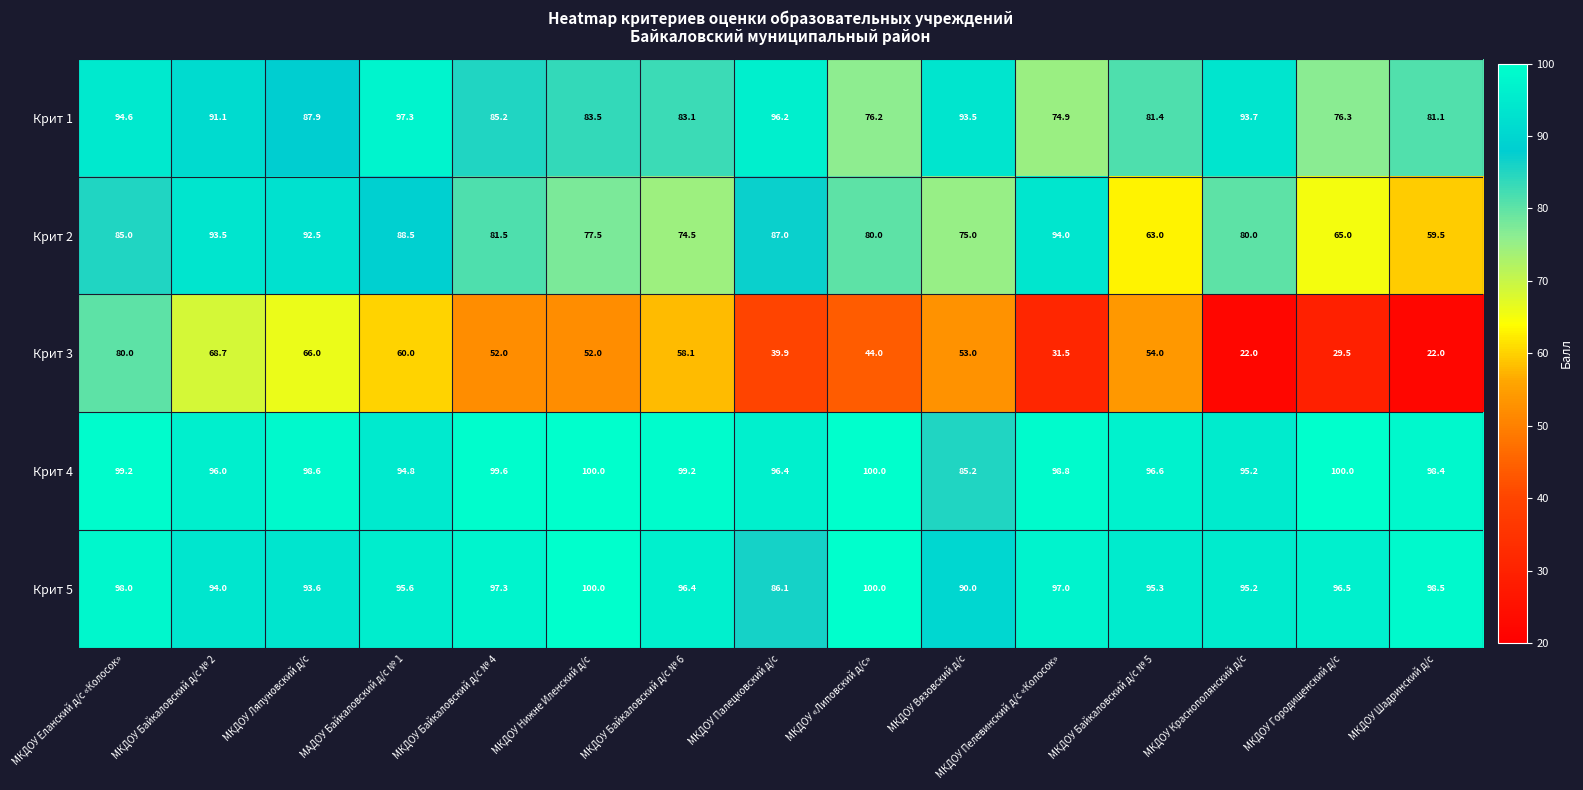

At МКДОУ Ляпуновский д/с, list the series in order from smallest to largest.

Крит 3, Крит 1, Крит 2, Крит 5, Крит 4